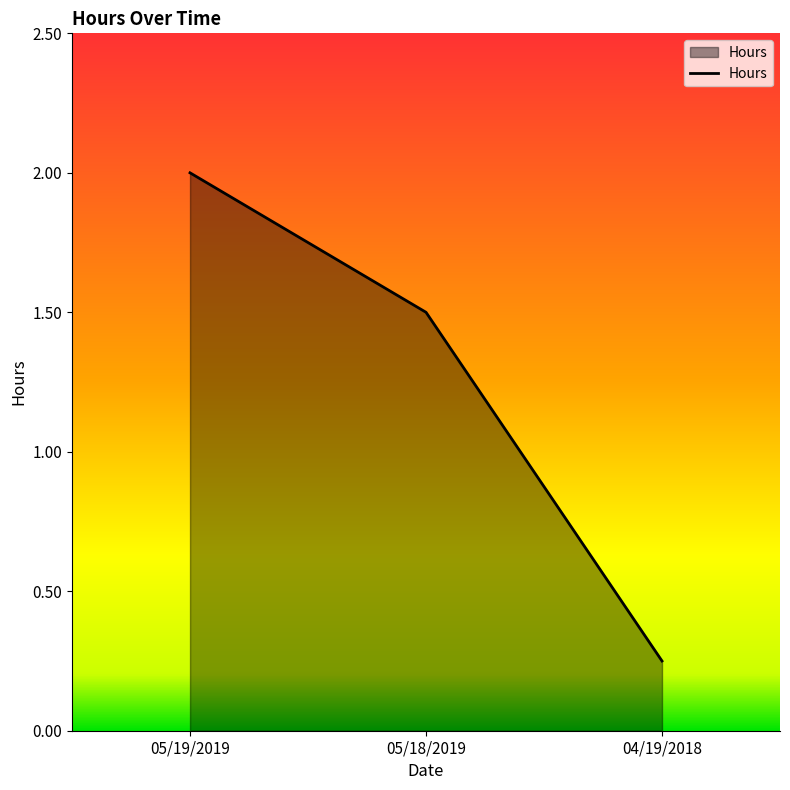

What is the approximate value at 05/19/2019?

2.0